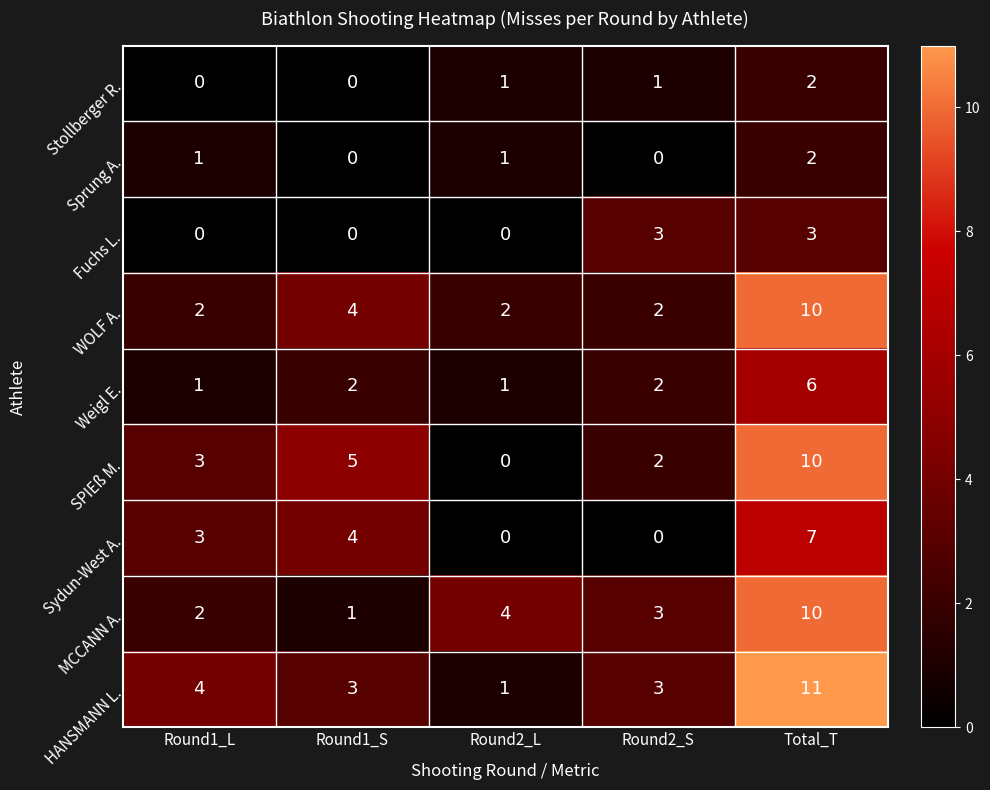

Which category has the highest value in the Stollberger R. series?

Total_T